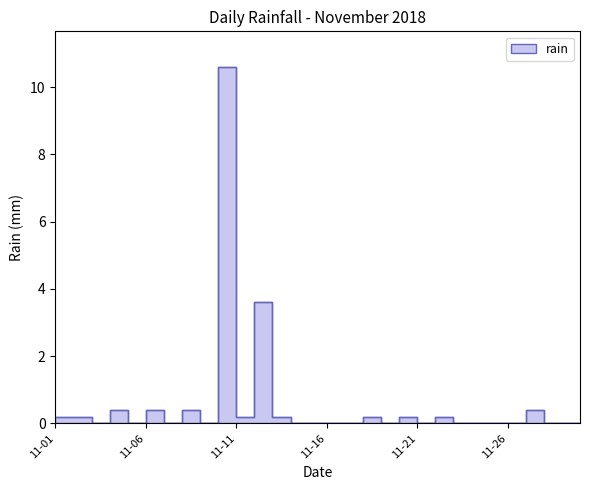

List the labels in order of value, smallest first.

2018-11-03, 2018-11-05, 2018-11-07, 2018-11-09, 2018-11-14, 2018-11-15, 2018-11-16, 2018-11-17, 2018-11-19, 2018-11-21, 2018-11-23, 2018-11-24, 2018-11-25, 2018-11-26, 2018-11-28, 2018-11-29, 2018-11-30, 2018-11-01, 2018-11-02, 2018-11-11, 2018-11-13, 2018-11-18, 2018-11-20, 2018-11-22, 2018-11-04, 2018-11-06, 2018-11-08, 2018-11-27, 2018-11-12, 2018-11-10